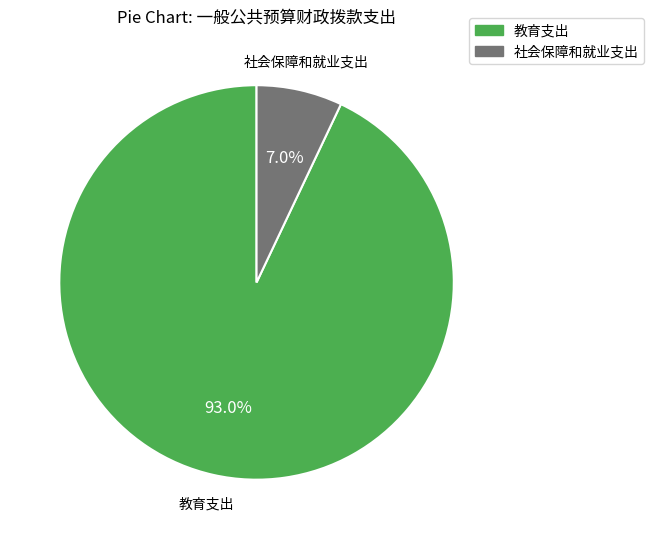

Is it true that 社会保障和就业支出 is 20% of the pie?

False